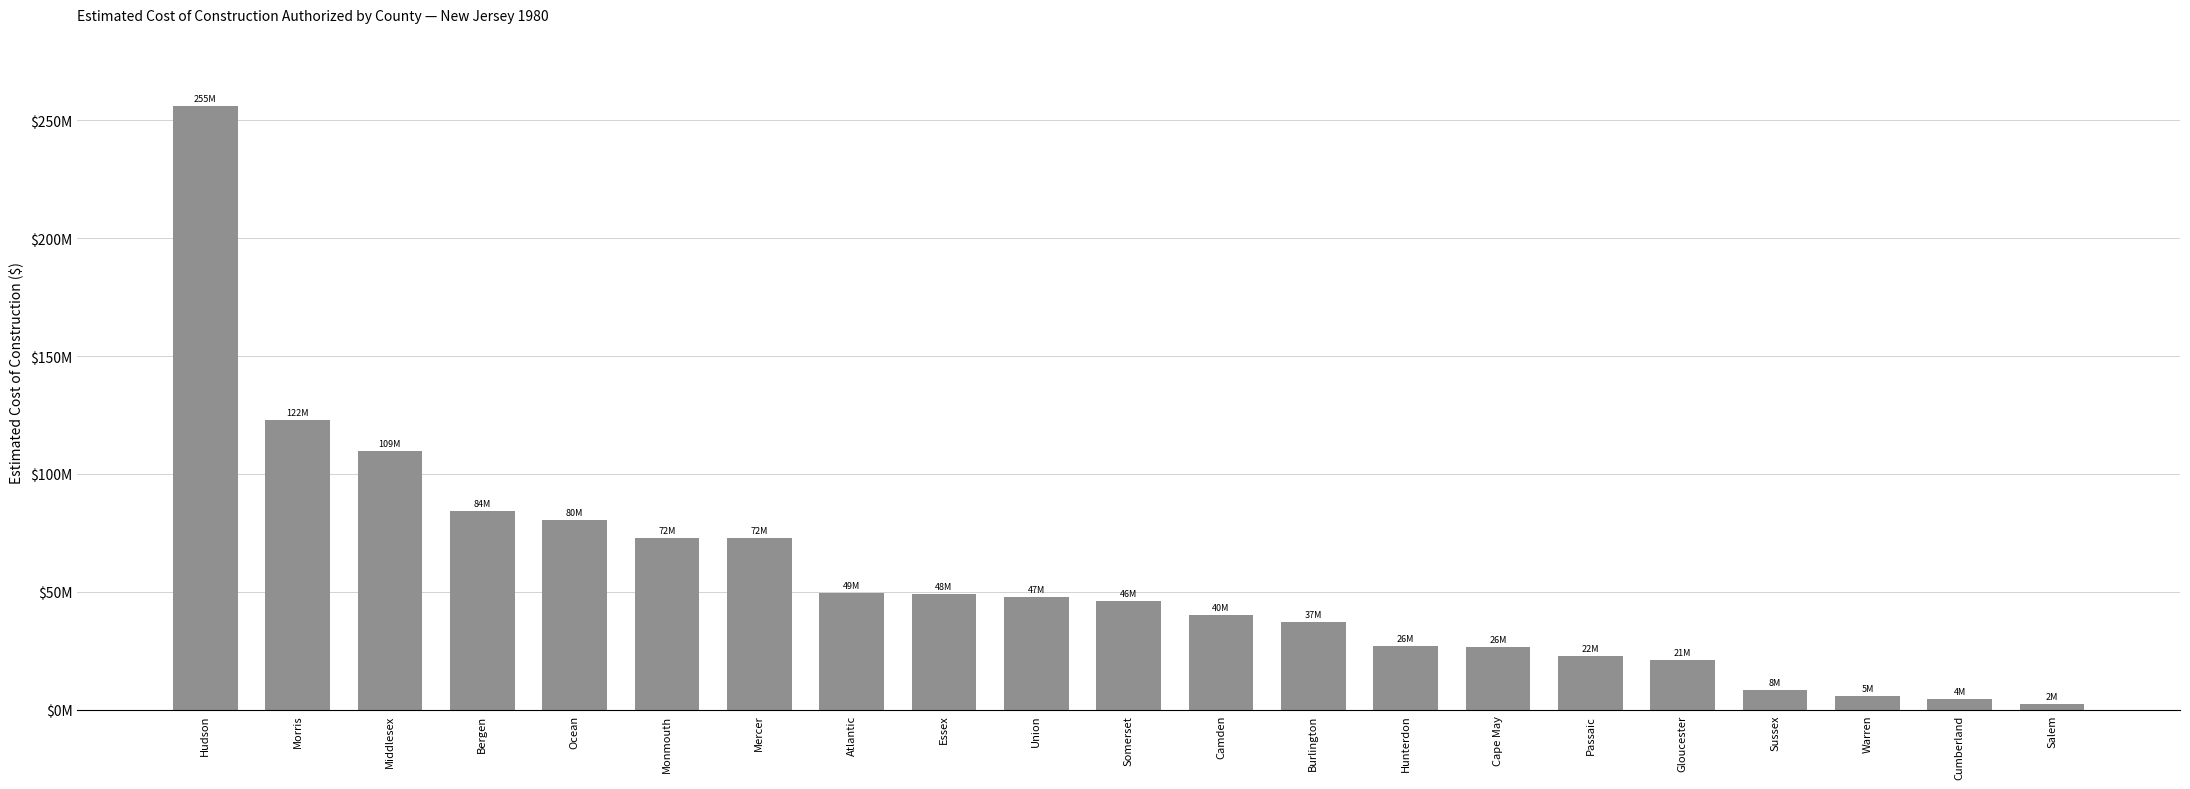

Rank the categories by value from highest to lowest.

Hudson, Morris, Middlesex, Bergen, Ocean, Monmouth, Mercer, Atlantic, Essex, Union, Somerset, Camden, Burlington, Hunterdon, Cape May, Passaic, Gloucester, Sussex, Warren, Cumberland, Salem